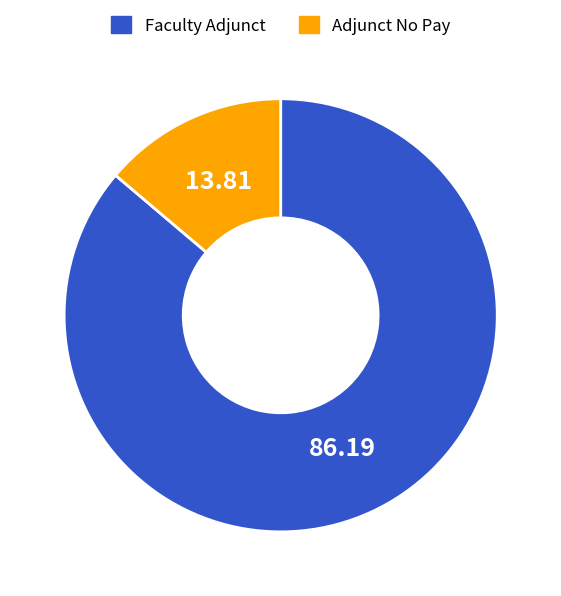

Rank the categories by value from highest to lowest.

Faculty Adjunct, Adjunct No Pay